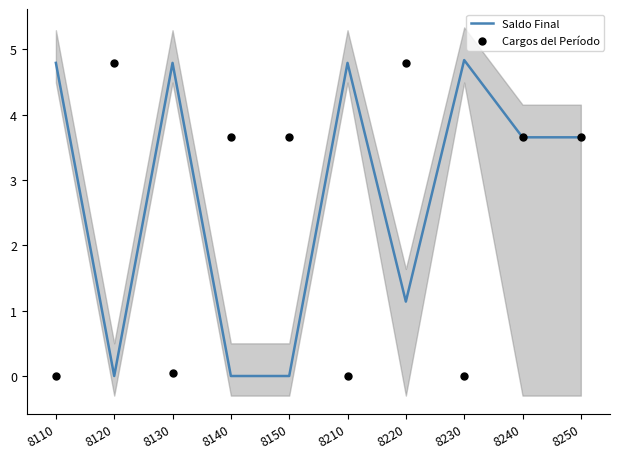

At which category is the sum across all series the highest?

8240